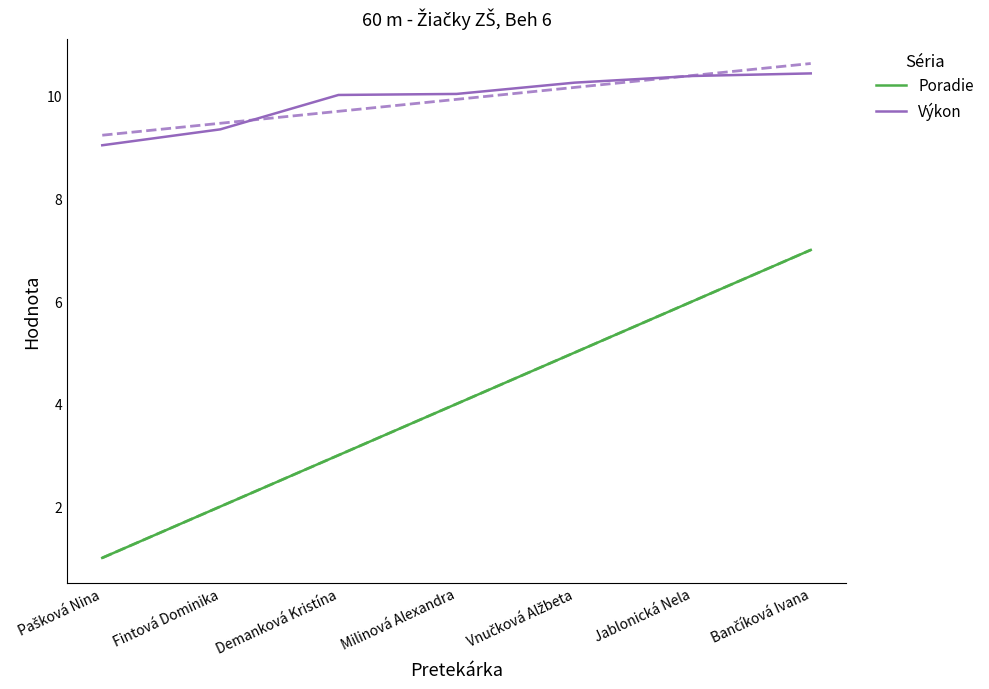

How many data points does each series have?

7